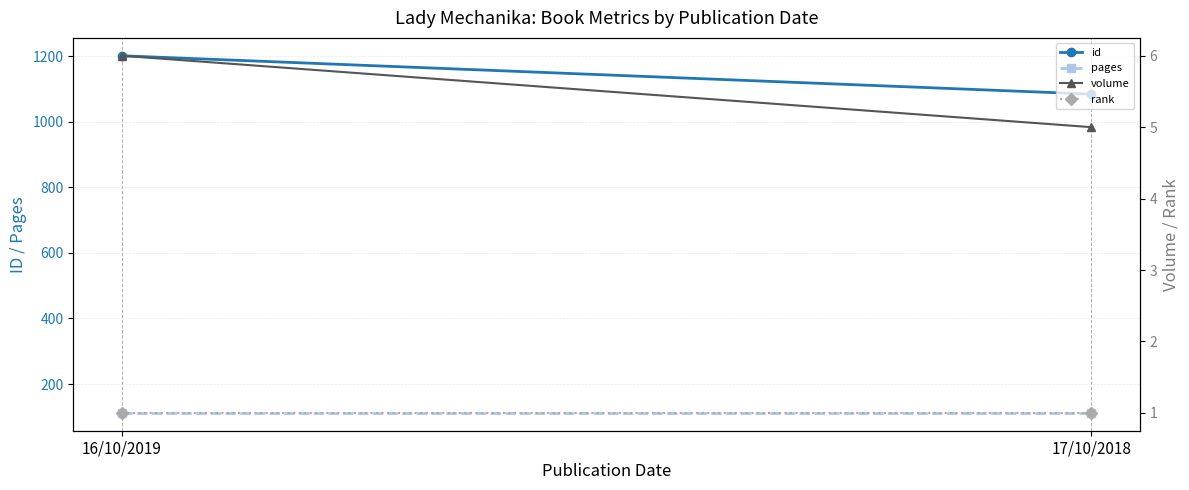

What is the average value of the volume series?

6